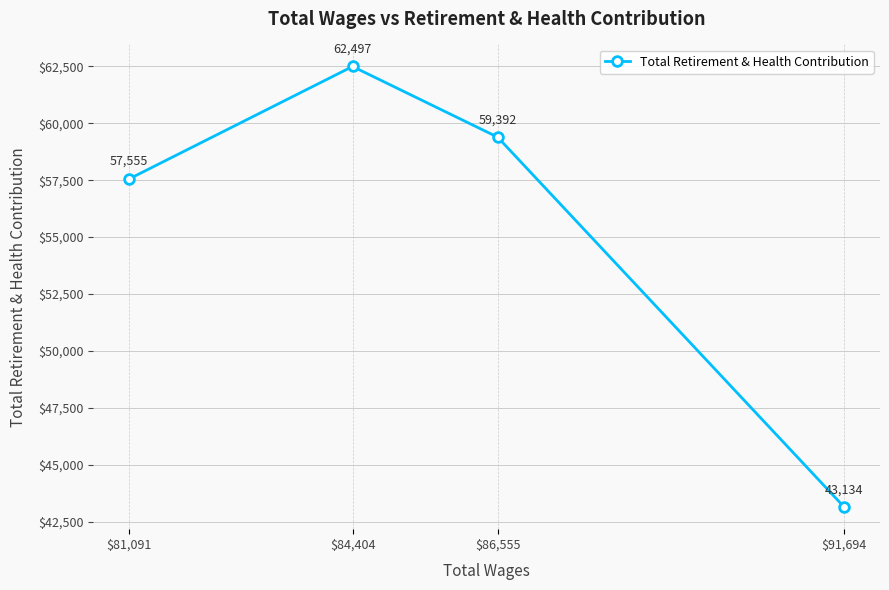

Read the value at $84,404, to the nearest 50.

62500